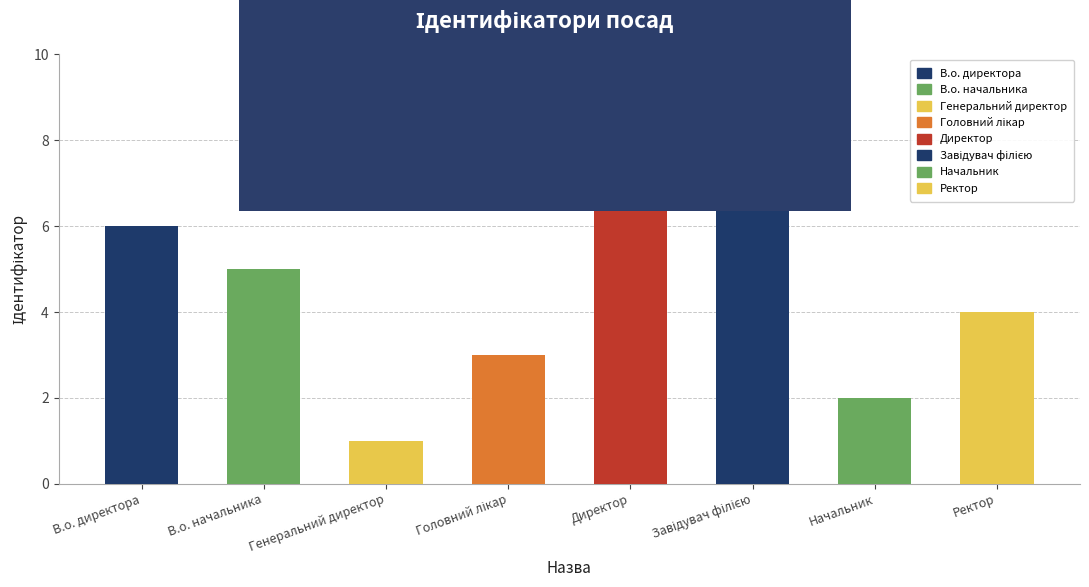

What is the value of the 8th bar from the left?

4